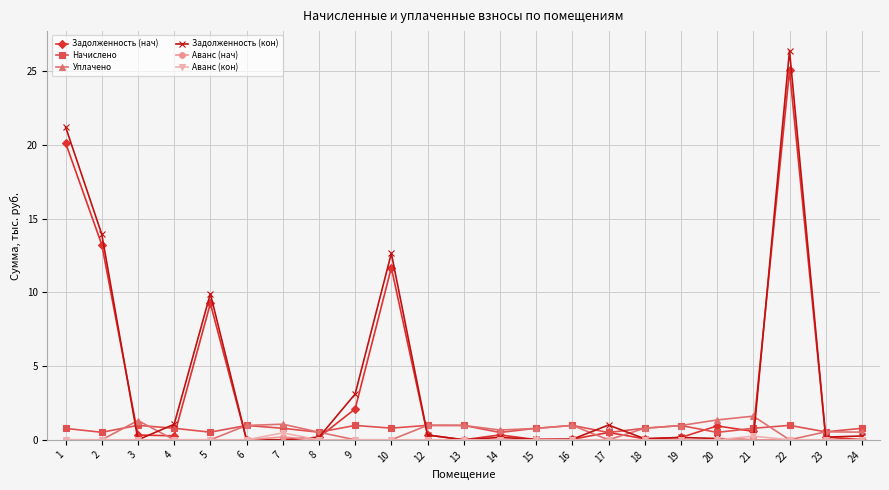

At how many categories does at least one series exceed 18?

2